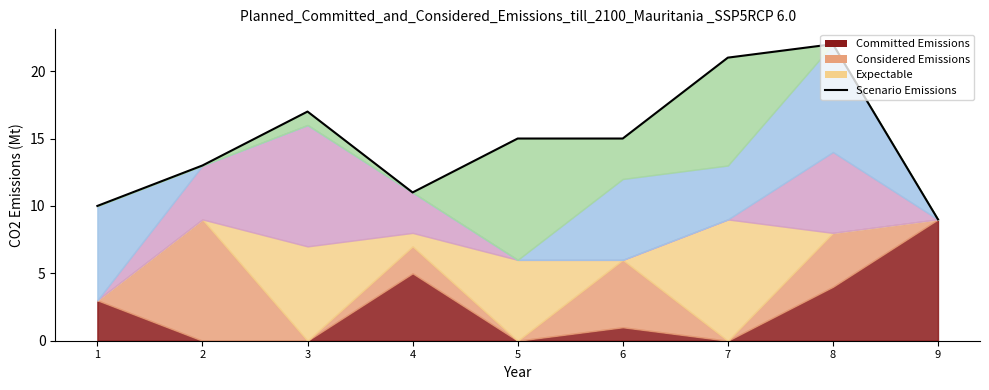

Does the chart display data point markers on the line(s)?

No